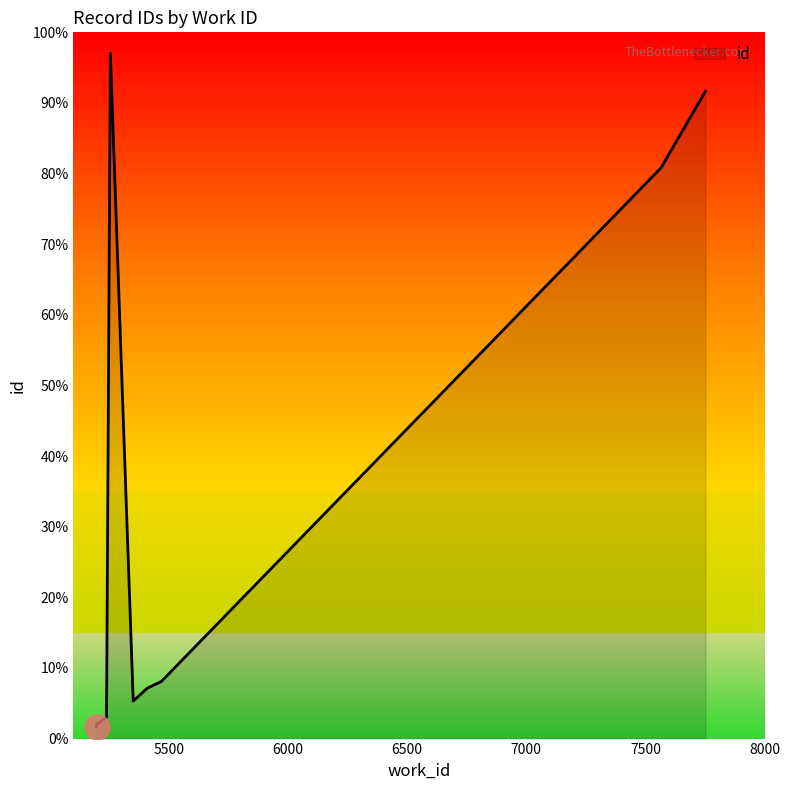

What is the change in value from 5197 to 7752?

+9146